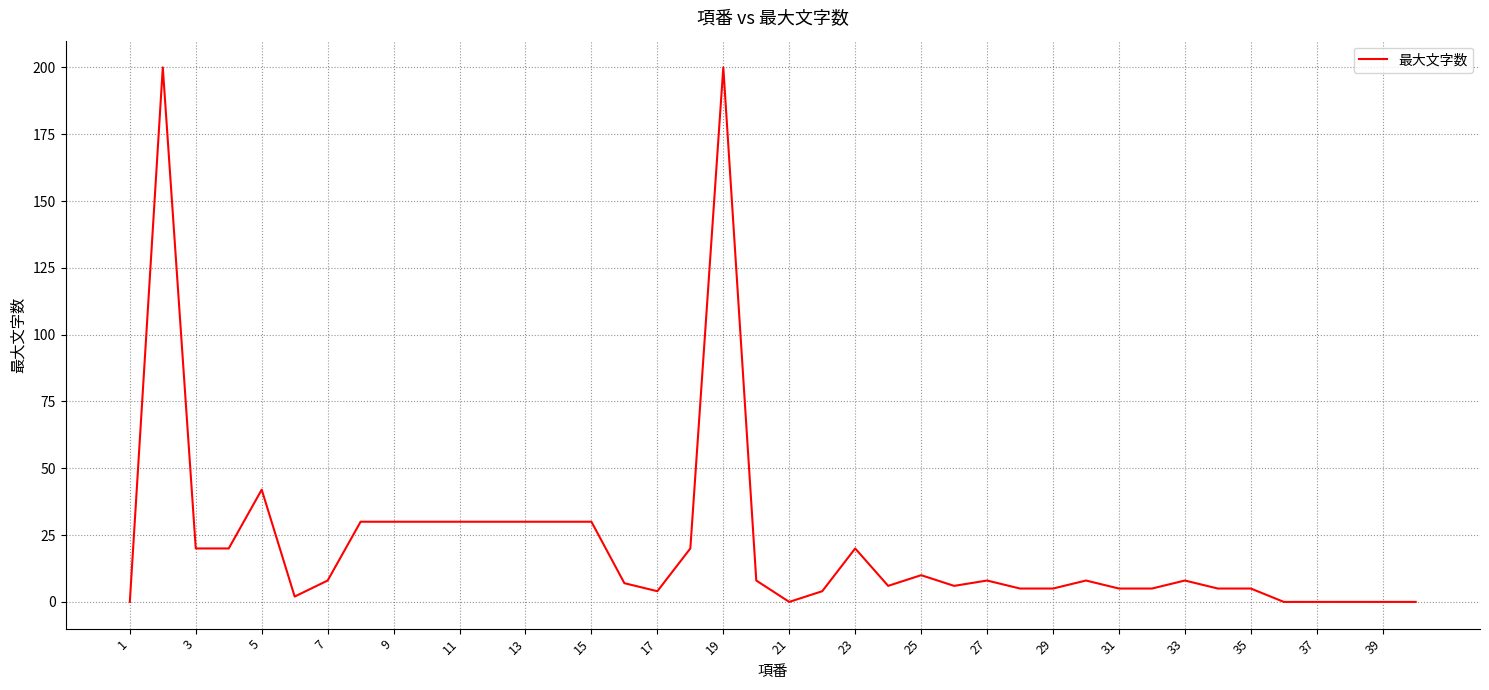

What is the maximum value shown in the chart?

200